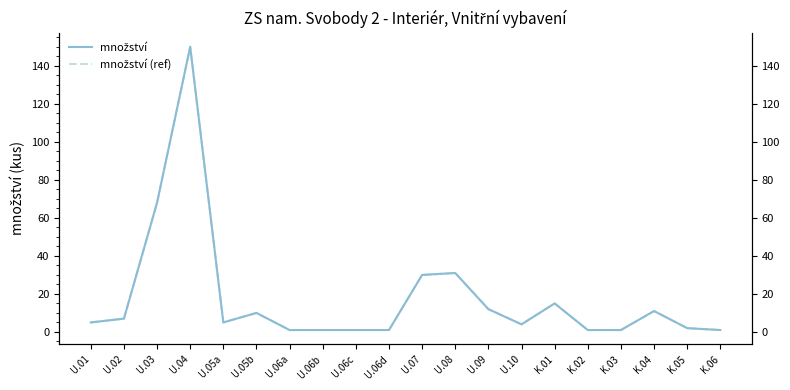

True or false: množství and množství (ref) intersect in this chart.

False